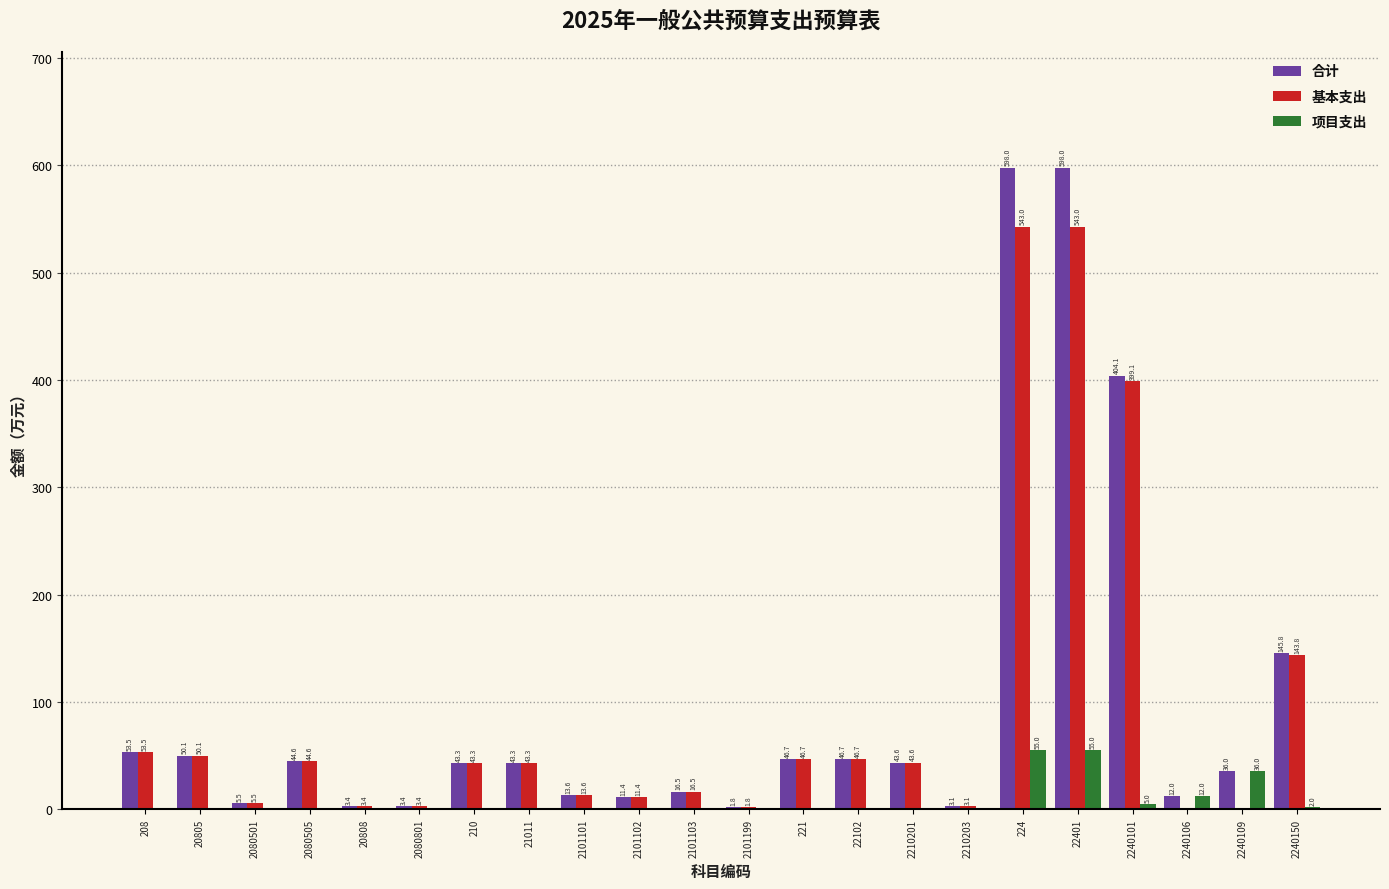

Reading left to right, transcribe all the data shown in this chart.

合计: 208=53.5	20805=50.1	2080501=5.5	2080505=44.6	20808=3.4	2080801=3.4	210=43.3	21011=43.3	2101101=13.6	2101102=11.4	2101103=16.5	2101199=1.8	221=46.7	22102=46.7	2210201=43.6	2210203=3.1	224=598.0	22401=598.0	2240101=404.1	2240106=12.0	2240109=36.0	2240150=145.8
基本支出: 208=53.5	20805=50.1	2080501=5.5	2080505=44.6	20808=3.4	2080801=3.4	210=43.3	21011=43.3	2101101=13.6	2101102=11.4	2101103=16.5	2101199=1.8	221=46.7	22102=46.7	2210201=43.6	2210203=3.1	224=543.0	22401=543.0	2240101=399.1	2240106=0.0	2240109=0.0	2240150=143.8
项目支出: 208=0.0	20805=0.0	2080501=0.0	2080505=0.0	20808=0.0	2080801=0.0	210=0.0	21011=0.0	2101101=0.0	2101102=0.0	2101103=0.0	2101199=0.0	221=0.0	22102=0.0	2210201=0.0	2210203=0.0	224=55.0	22401=55.0	2240101=5.0	2240106=12.0	2240109=36.0	2240150=2.0